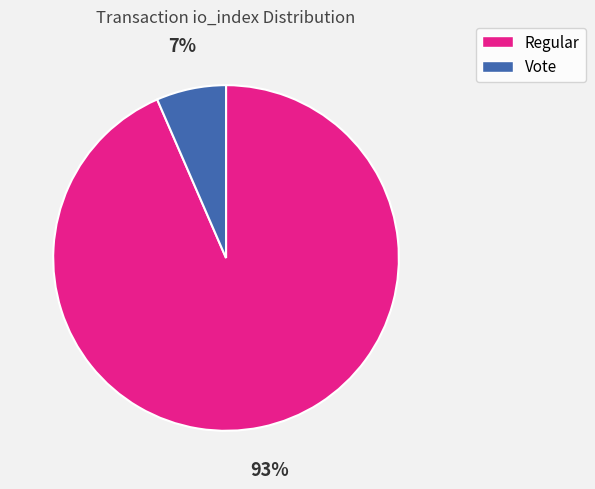

To the nearest percent, what is the average slice percentage?

50%